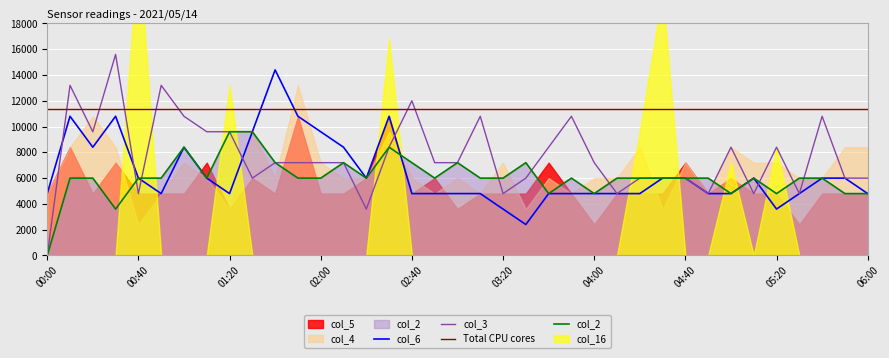

True or false: col_3 and Total CPU cores intersect in this chart.

True